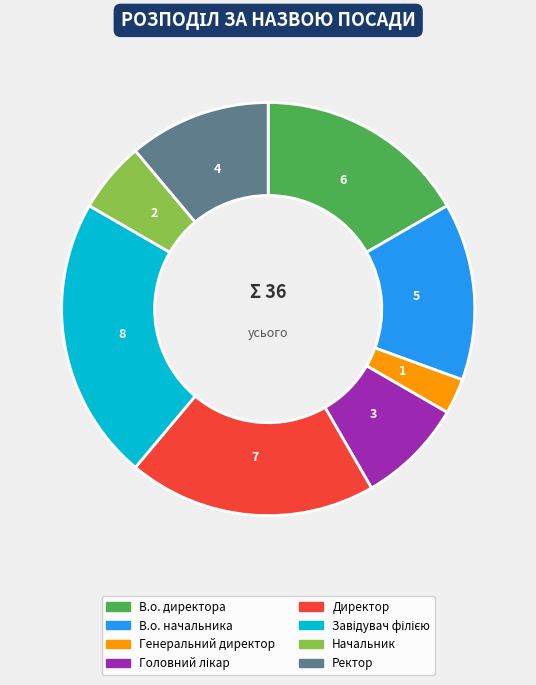

What is the smallest slice in the pie chart?

Генеральний директор